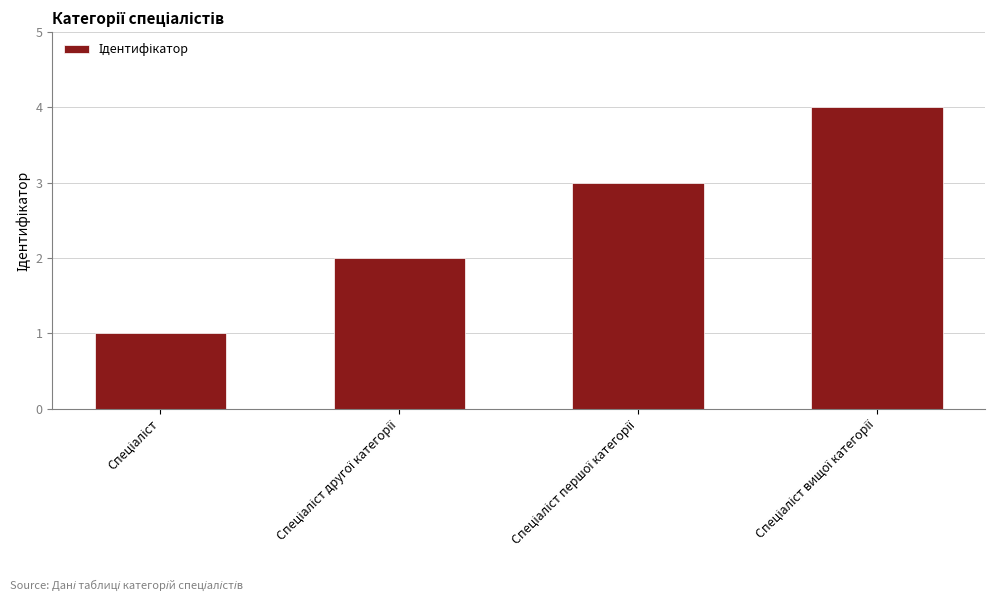

What is the difference between the maximum and minimum values?

3